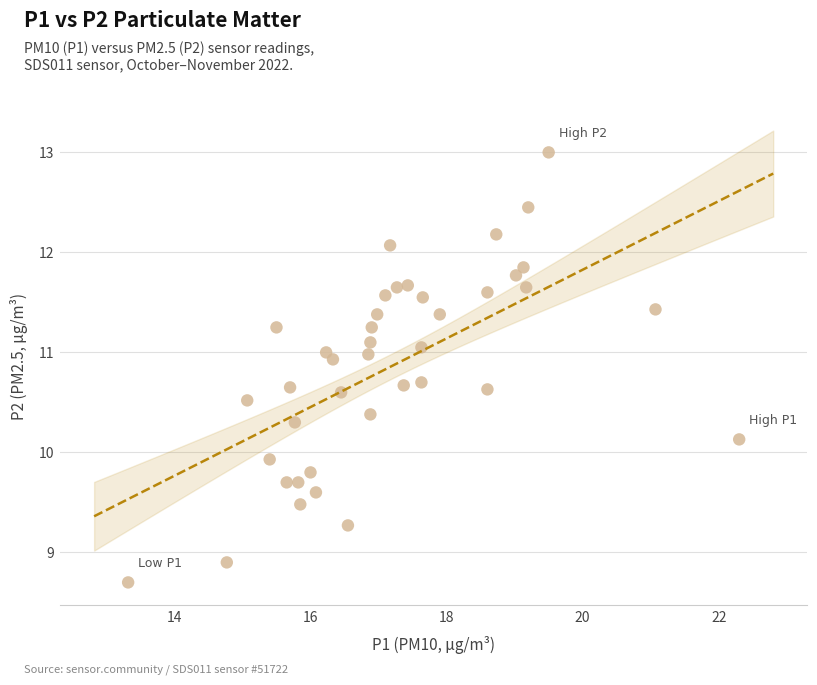

What is the range of Y values (max minus min)?

4.3